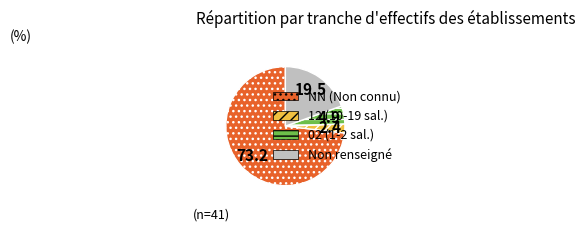

Is there any slice that represents more than half of the pie?

Yes